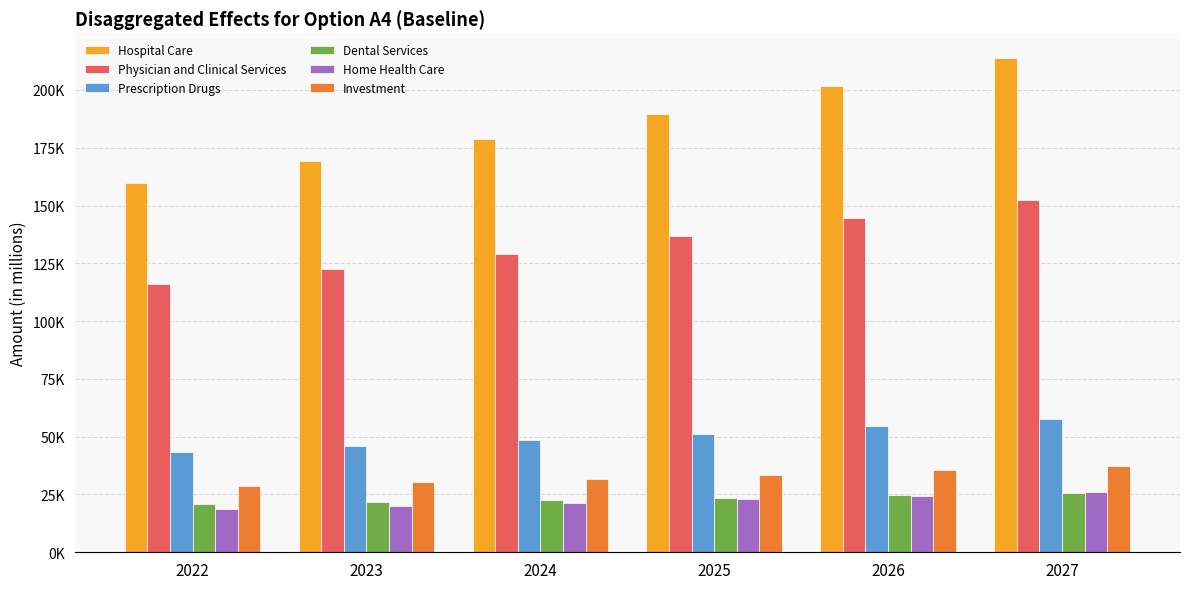

What is the spread (max minus min) of values at 2024?

157623.0